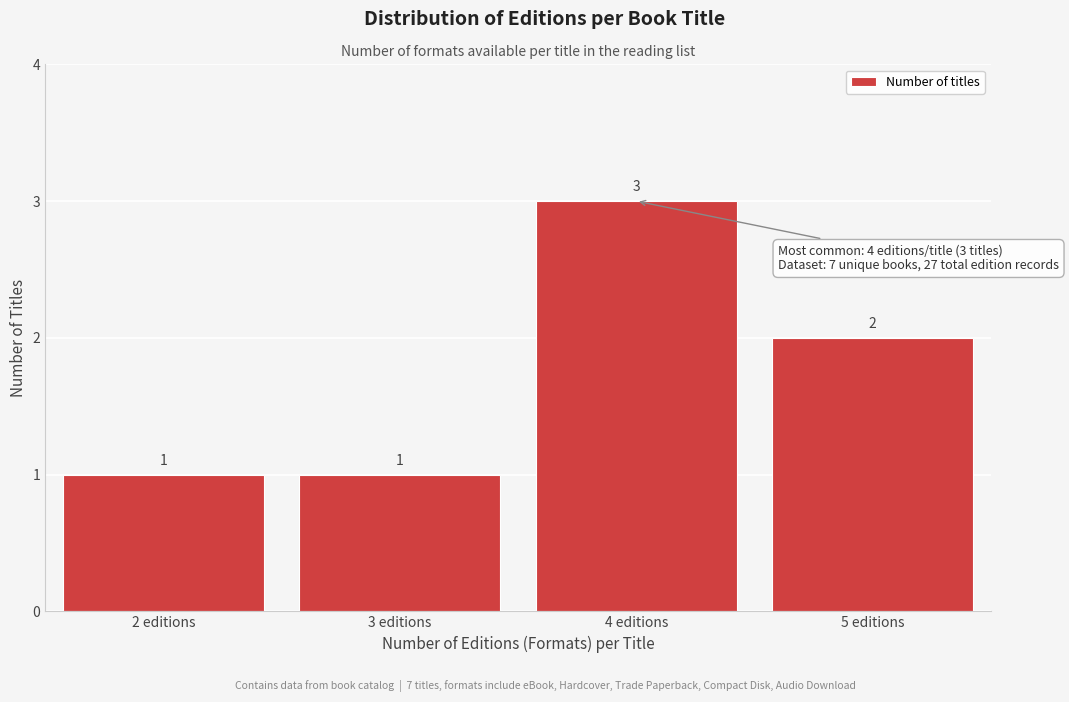

What is the height of the bar covering 3.5 to 4.5 on the x-axis?

3